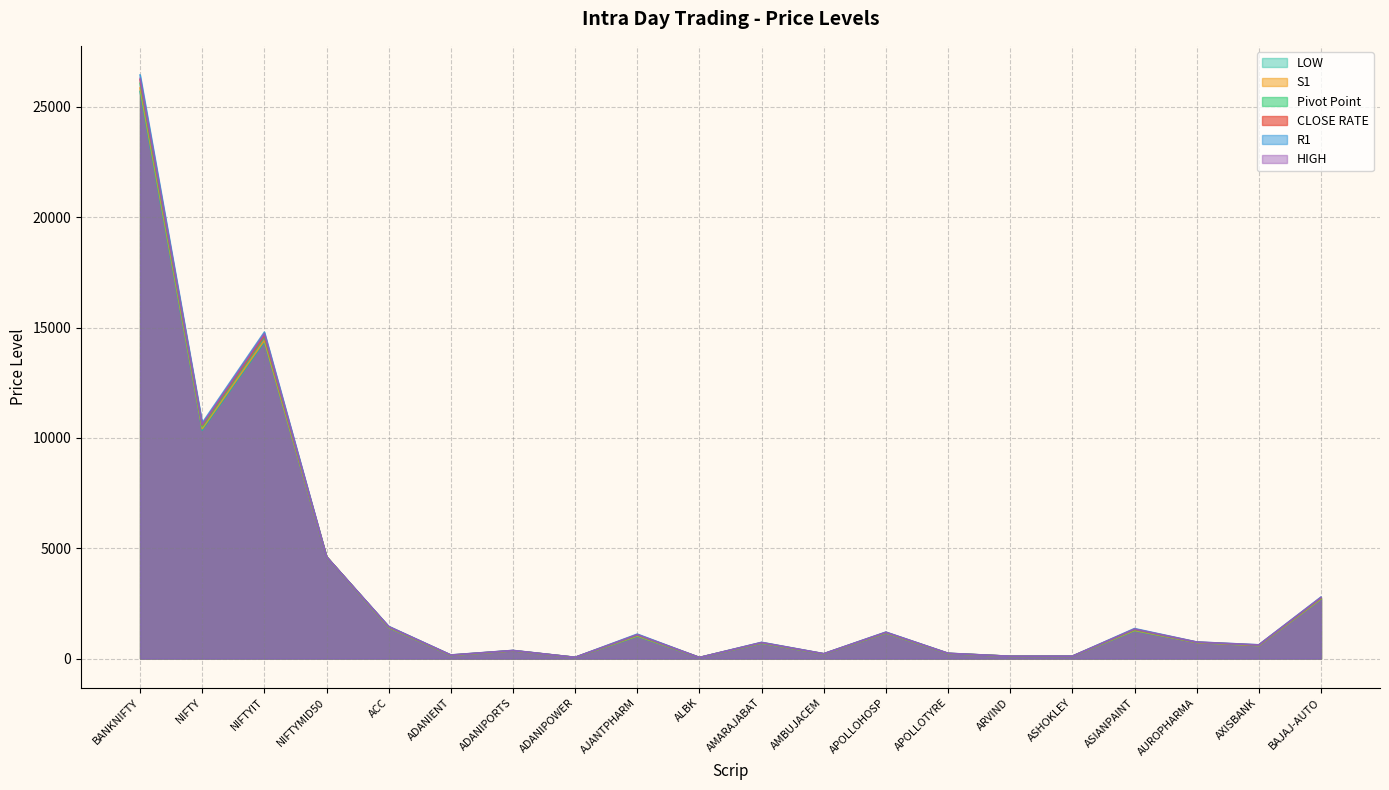

How many interior local valleys does the LOW series have?

7